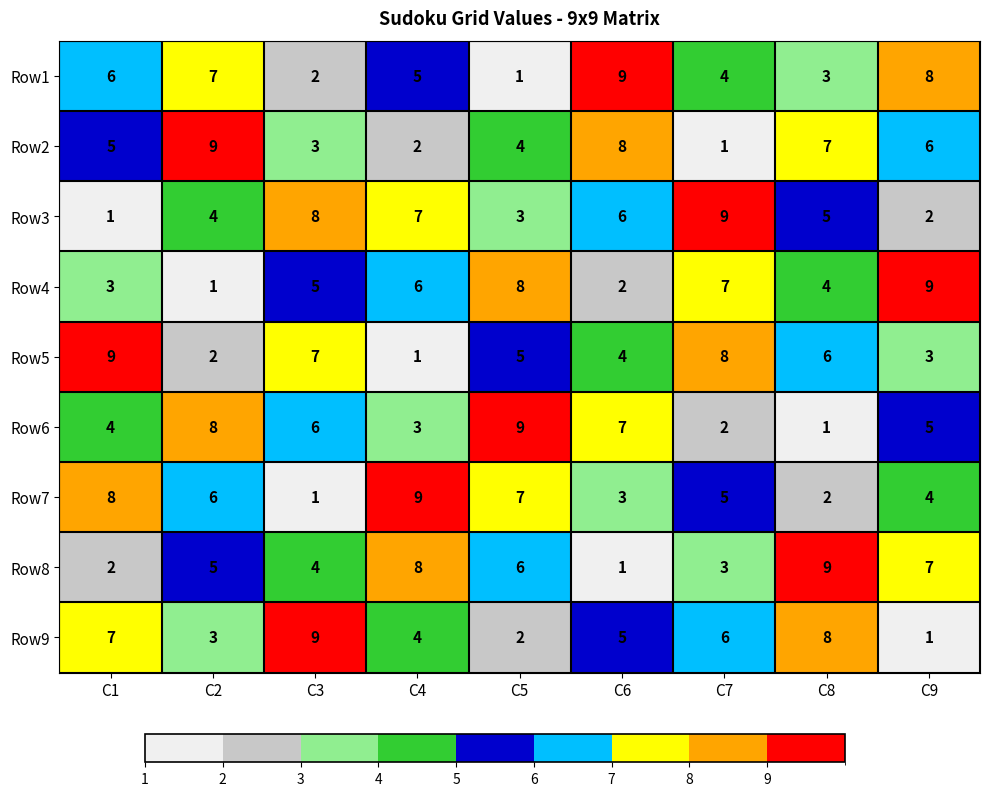

Which series changed the most between C1 and C8?

Row8